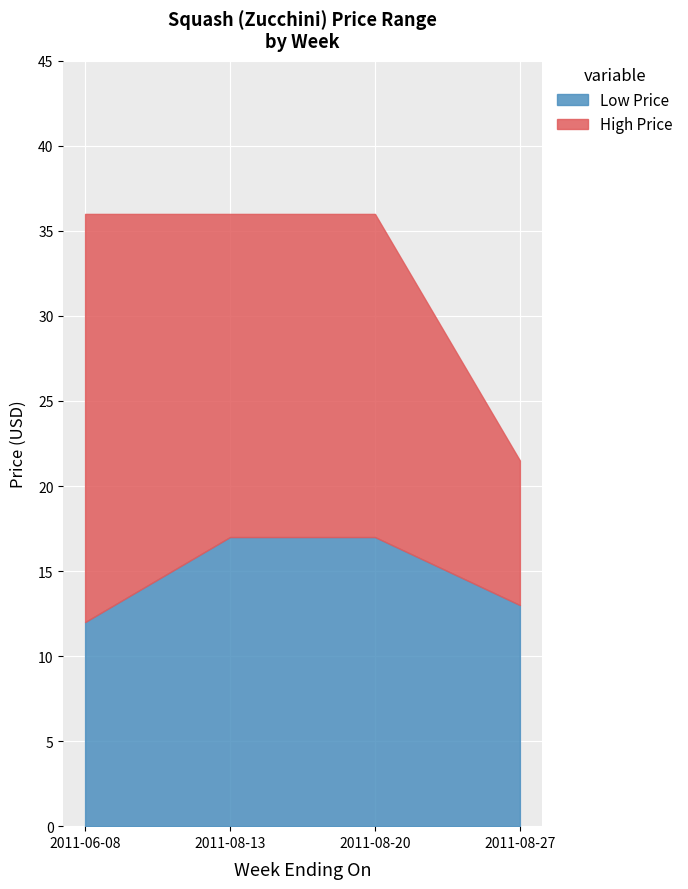

Reading right to left, transcribe the values for Low Price.

13.0	17.0	17.0	12.0